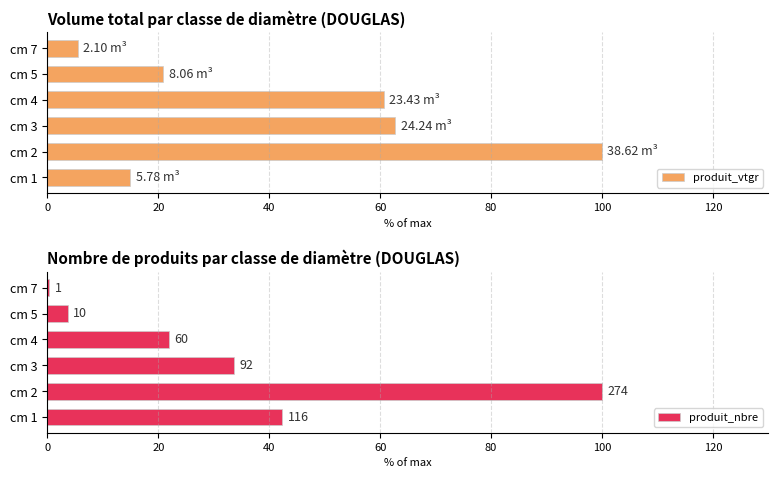

What is the difference between the second highest and second lowest values in the produit_vtgr series?

47.8